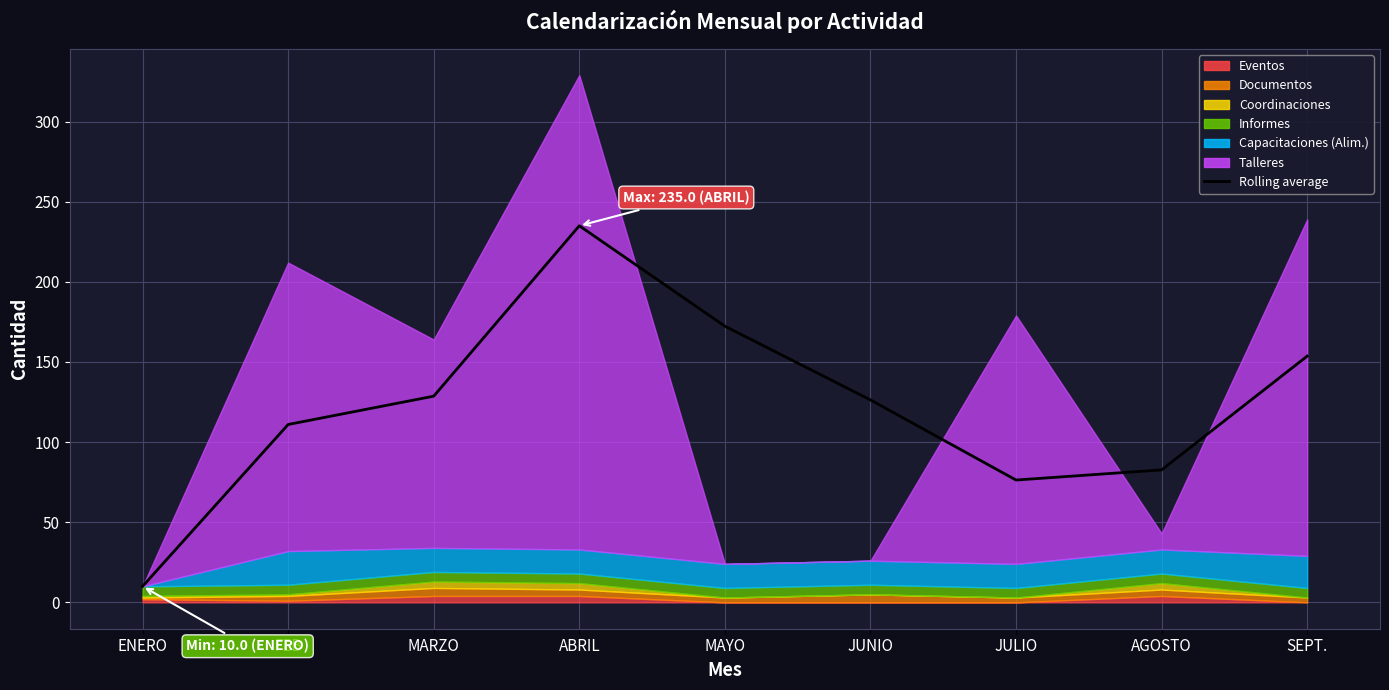

What position from the left is MAYO?

5